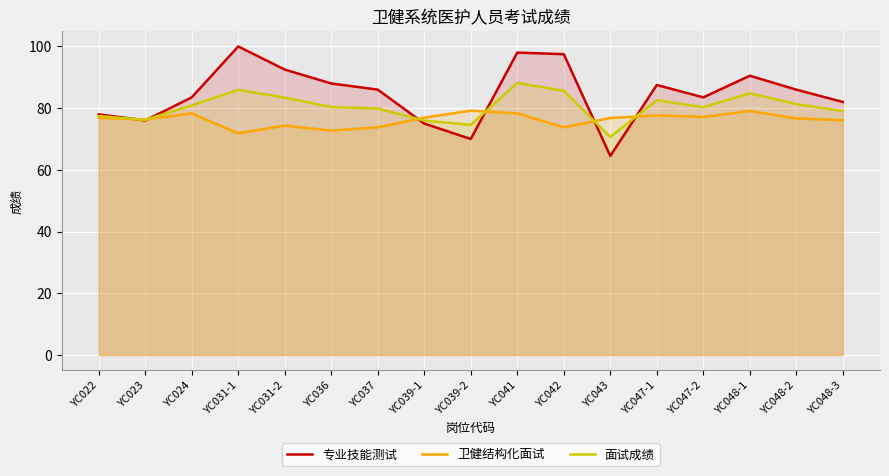

The value of 面试成绩 at YC031-1 is 25.9. True or false?

False